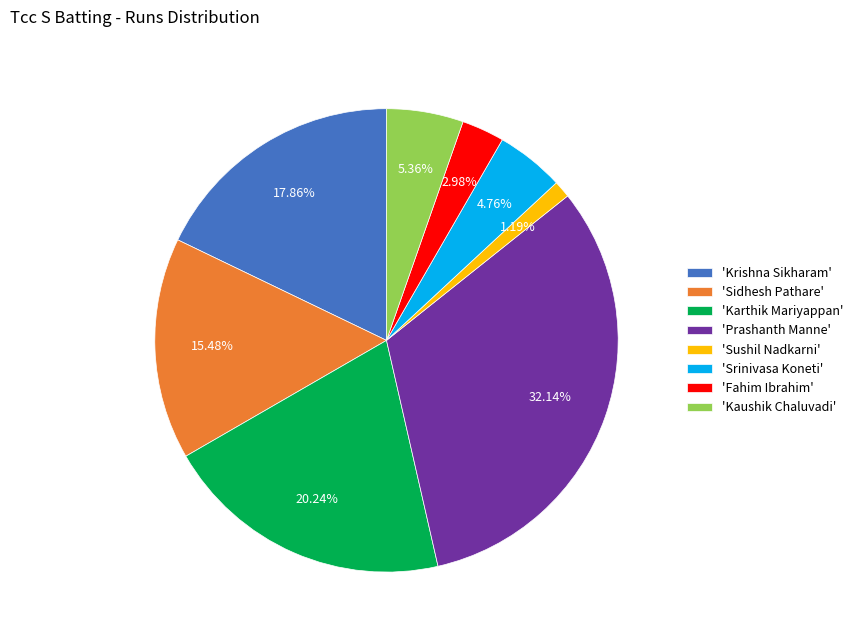

Is there any slice that represents more than half of the pie?

No